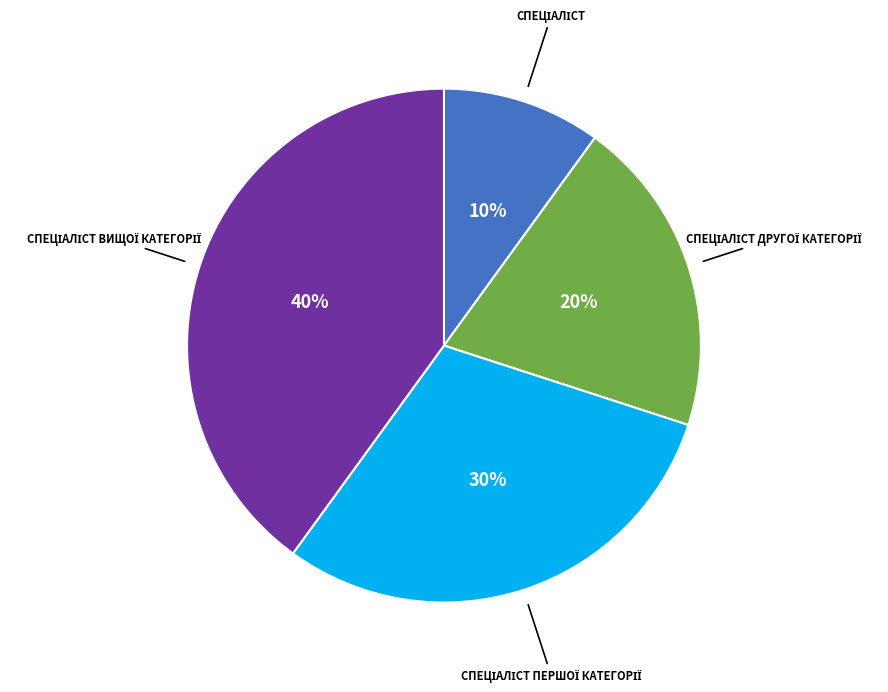

To the nearest percent, what is the average slice percentage?

25%